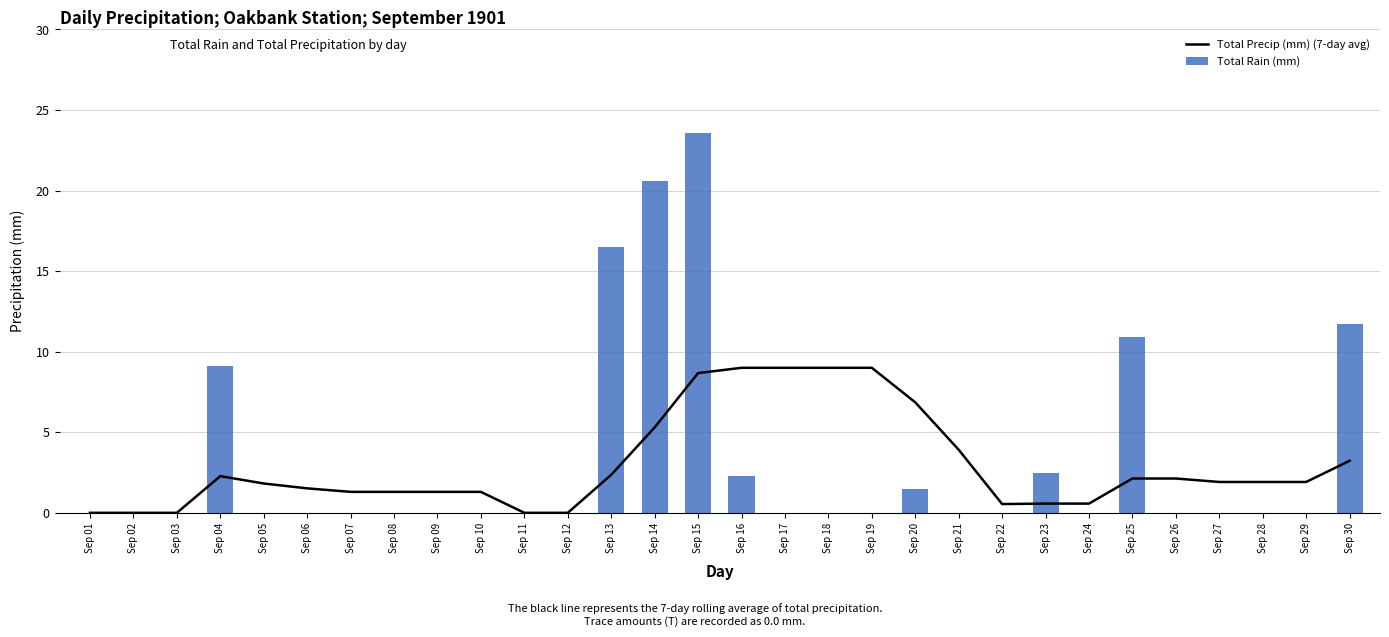

Are the bars horizontal?

No